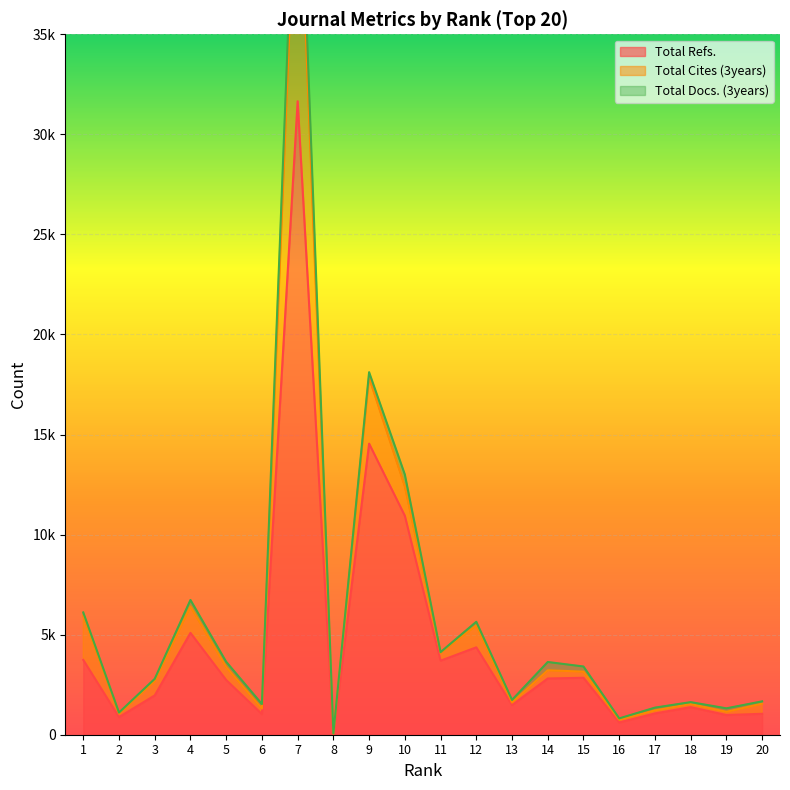

Is the value of Total Cites (3years) at 11 greater than the value of Total Docs. (3years) at 18?

Yes